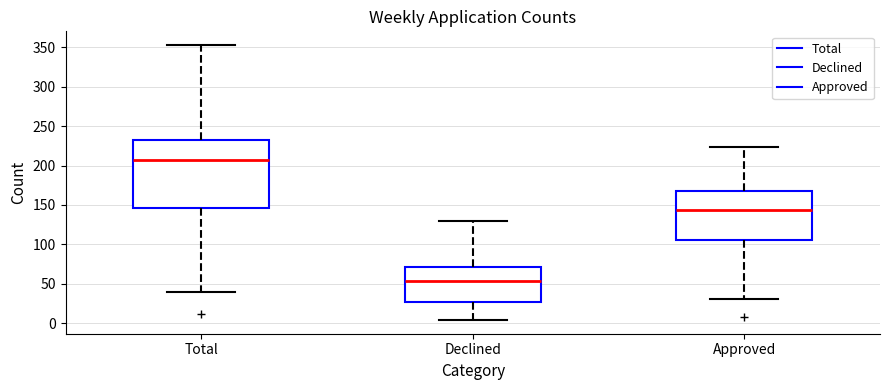

Which box is the tallest, from its lower edge to its upper edge?

Total